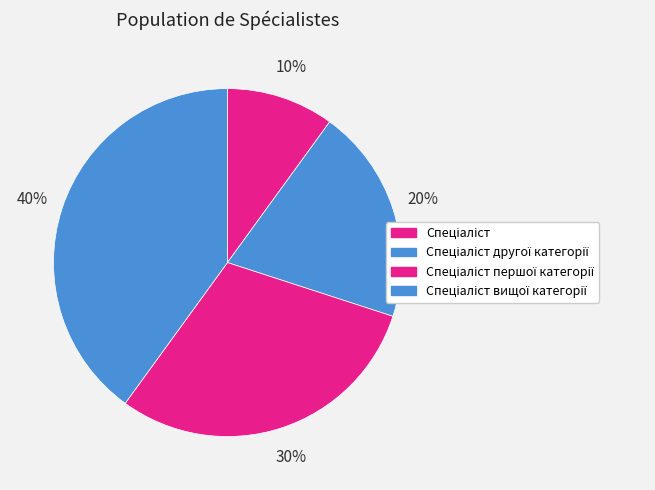

Which slice is the largest?

Спеціаліст вищої категорії